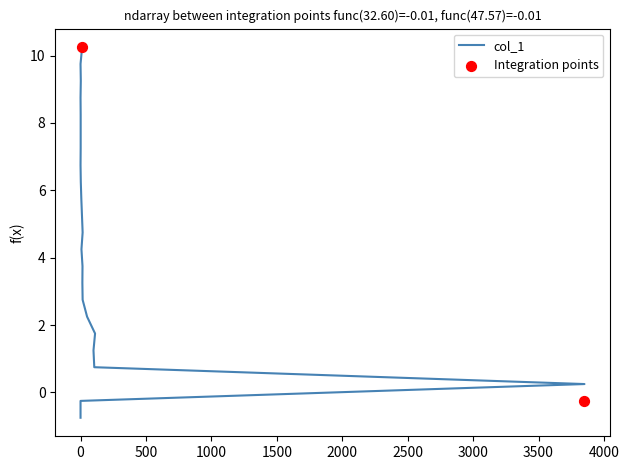

Which has a higher value, 3500 or −500?

3500